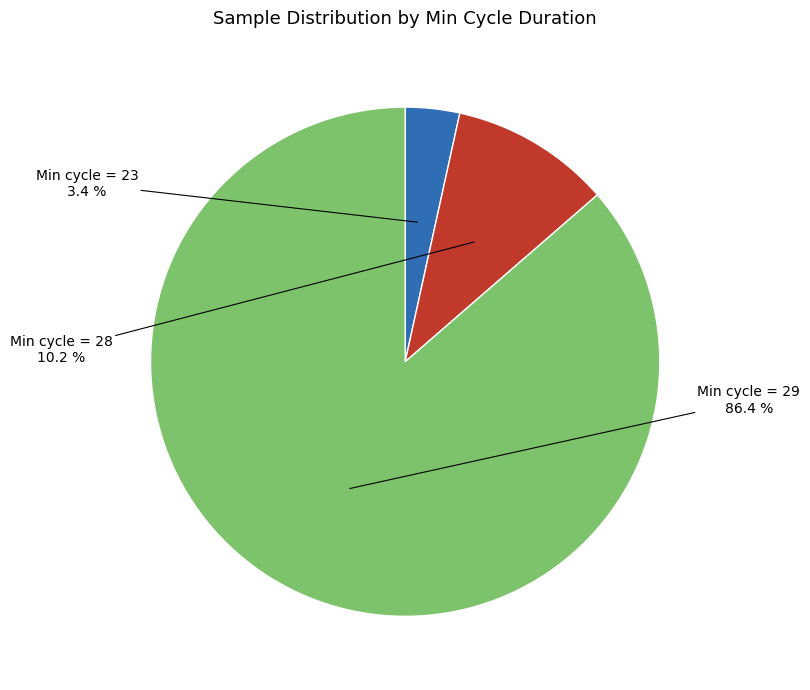

What is the largest slice in the pie chart?

Min cycle = 29